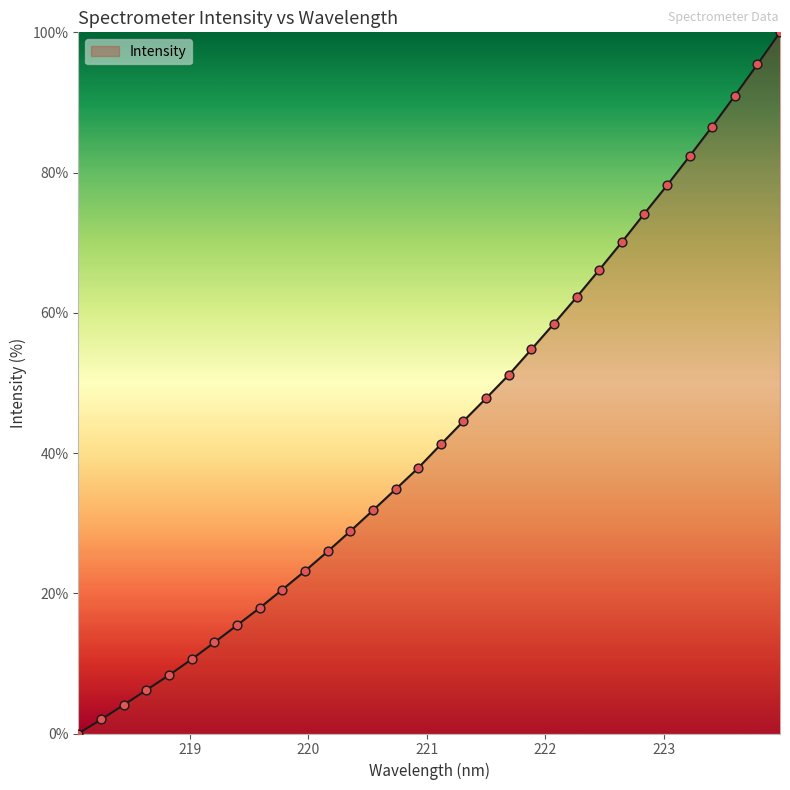

What is the greatest value displayed?

100.0